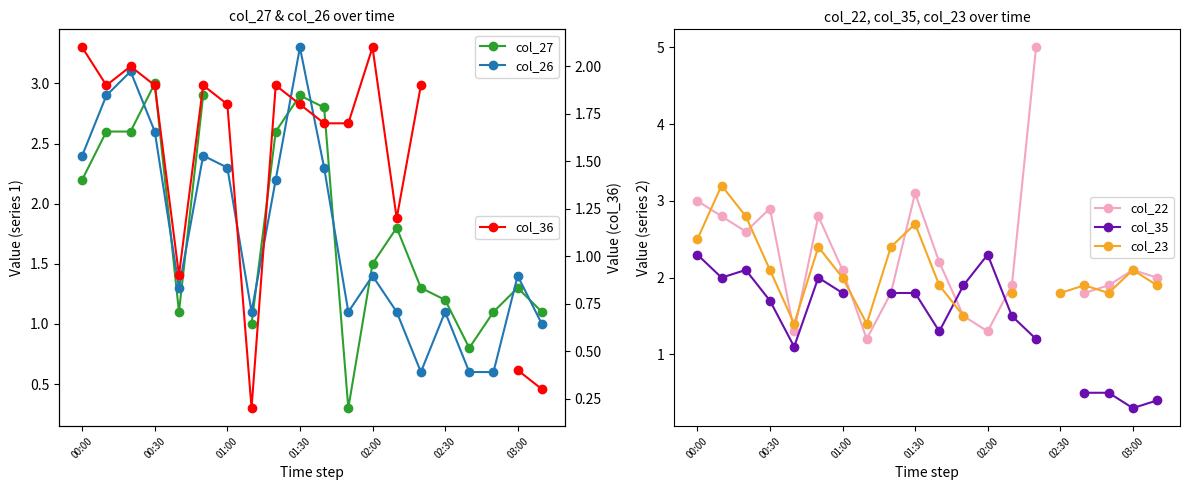

What is the difference between the highest and lowest values at 00:30?

1.3